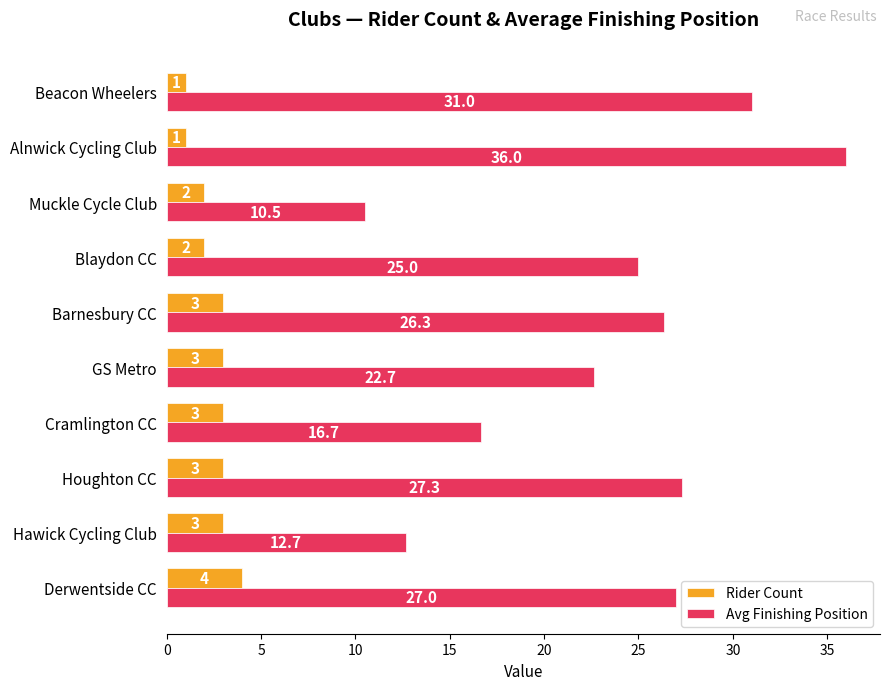

Is it true that Avg Finishing Position equals 16.7 at Cramlington CC?

True